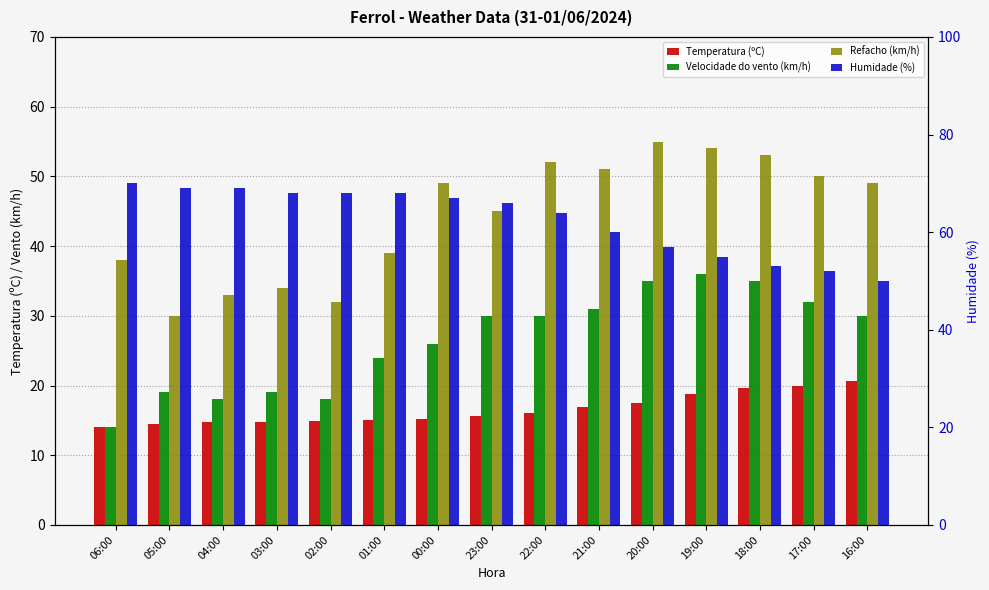

What value does the Humidade (%) series have at 16:00?

50.0